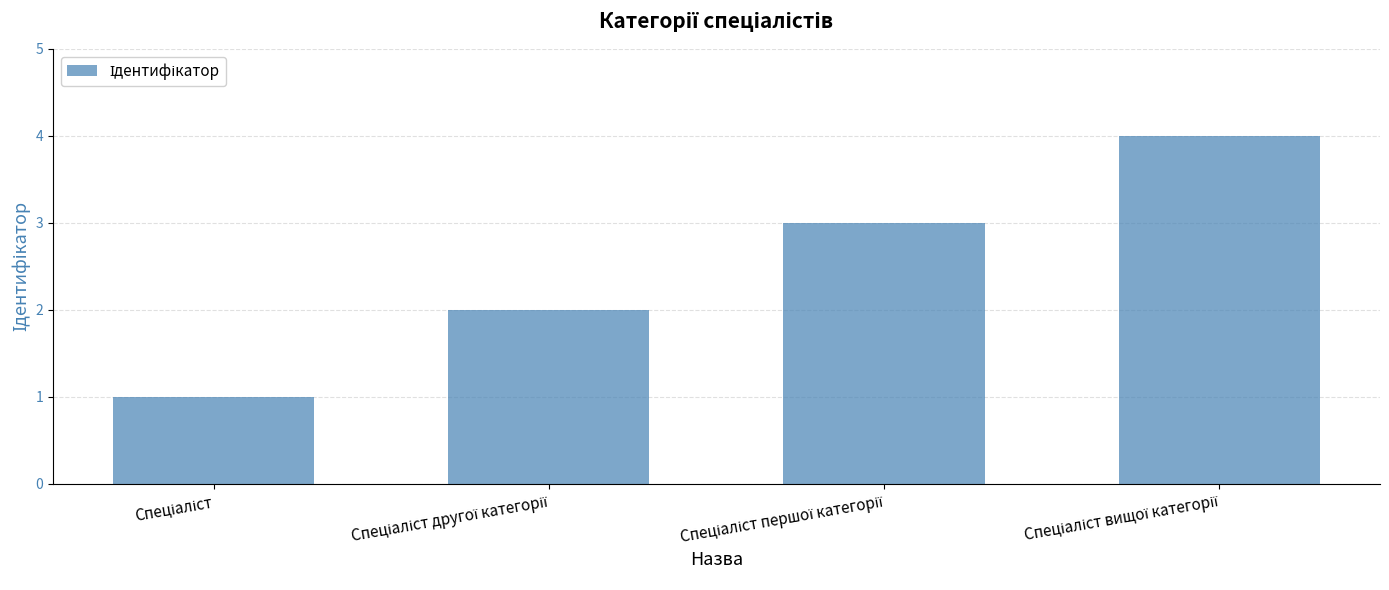

What is the minimum value shown in the chart?

1